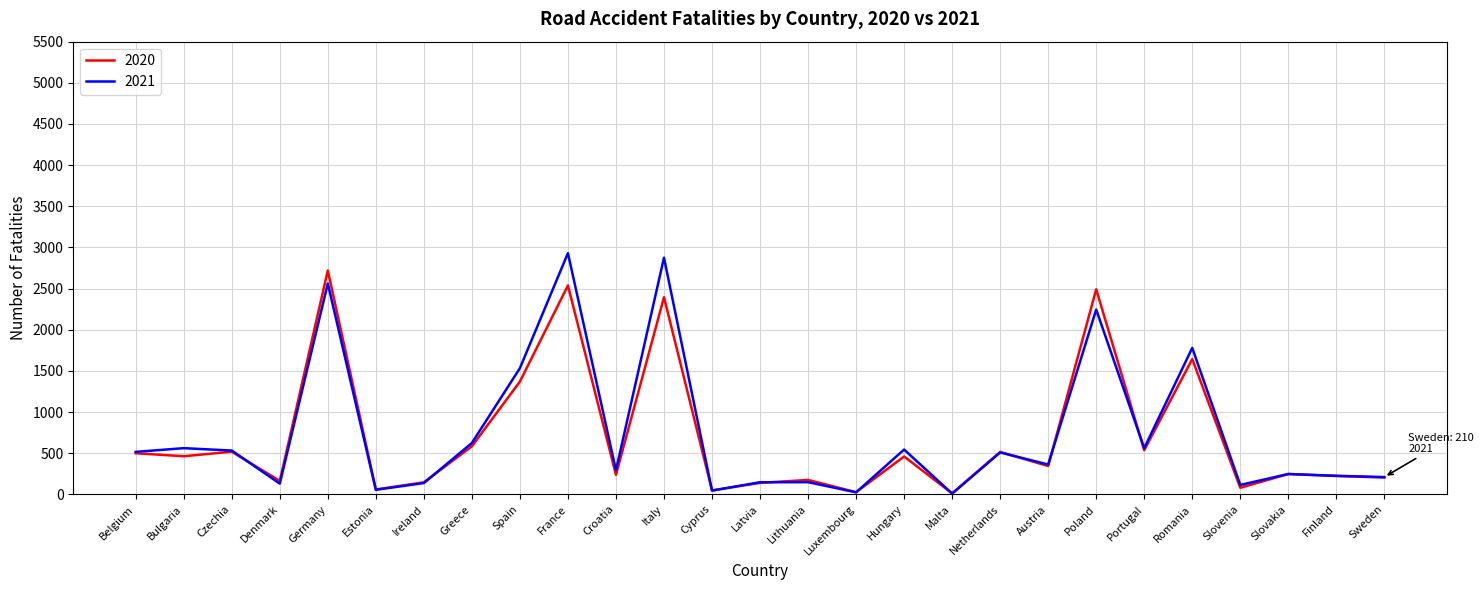

Rank the series at Italy from lowest to highest value.

2020, 2021